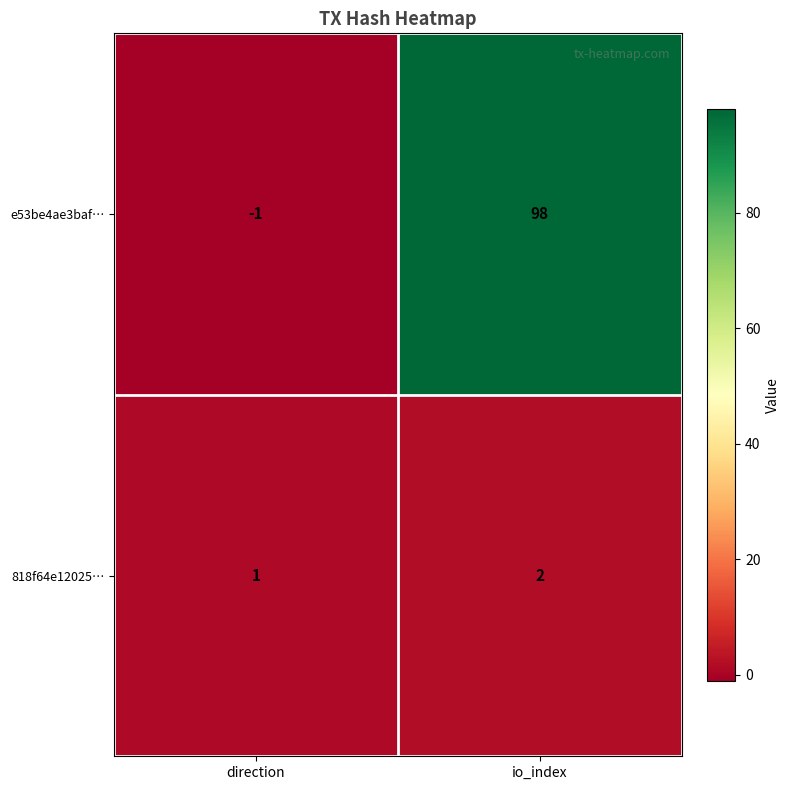

What is the sum of all 818f64e12025… values?

3